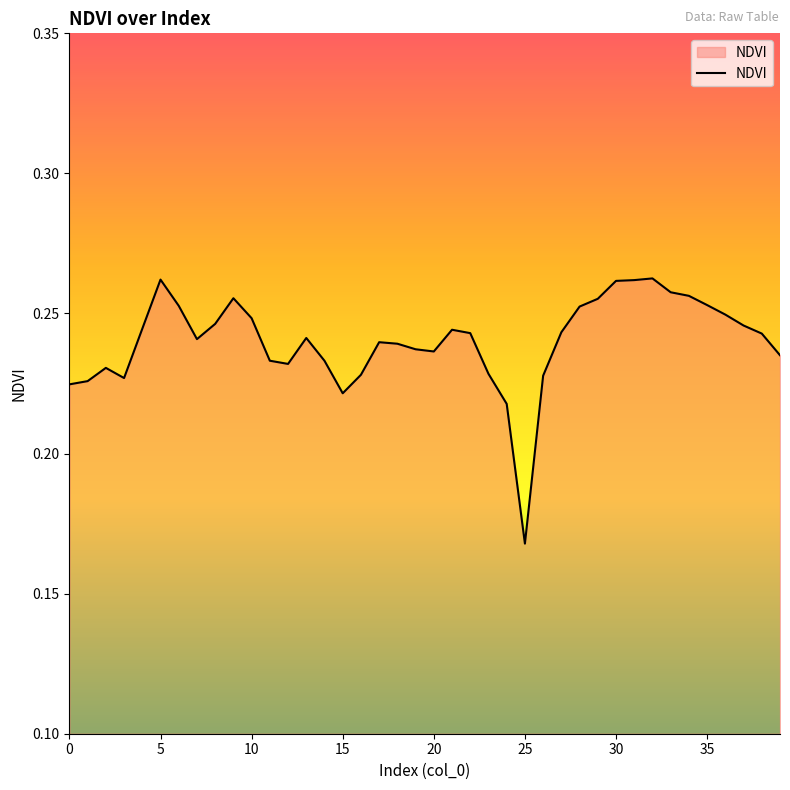

How many lines are shown in the chart?

1